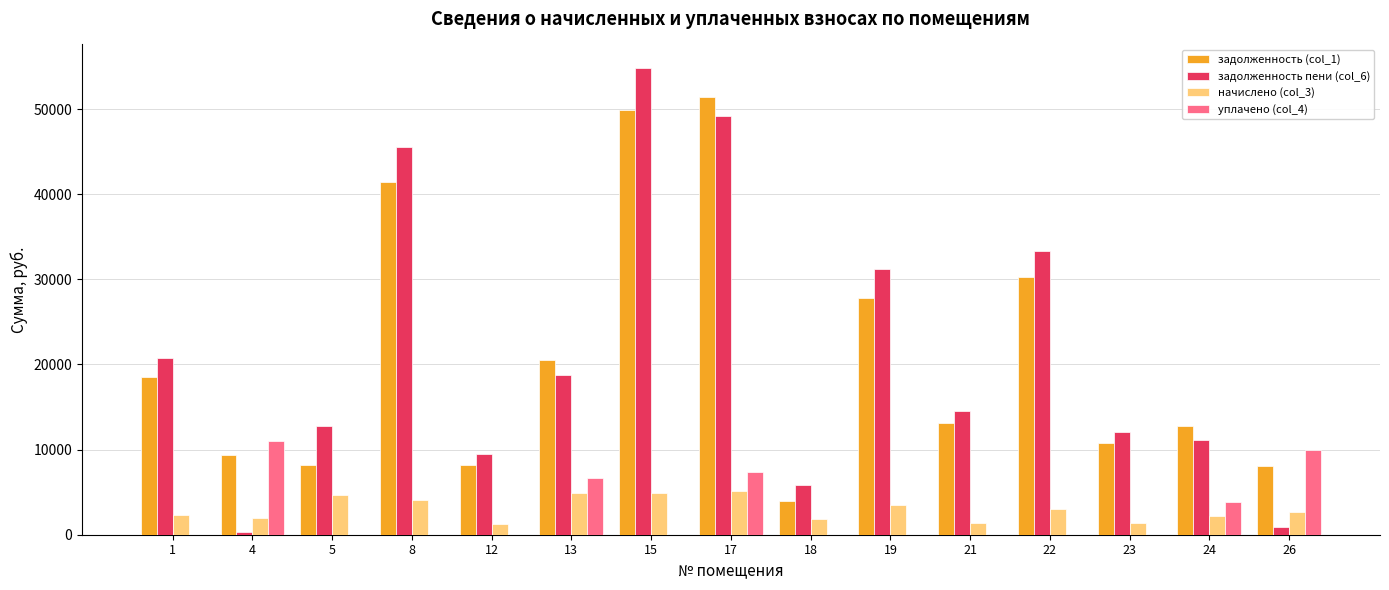

True or false: начислено (col_3) has a value of 1875.9 at 18.

True